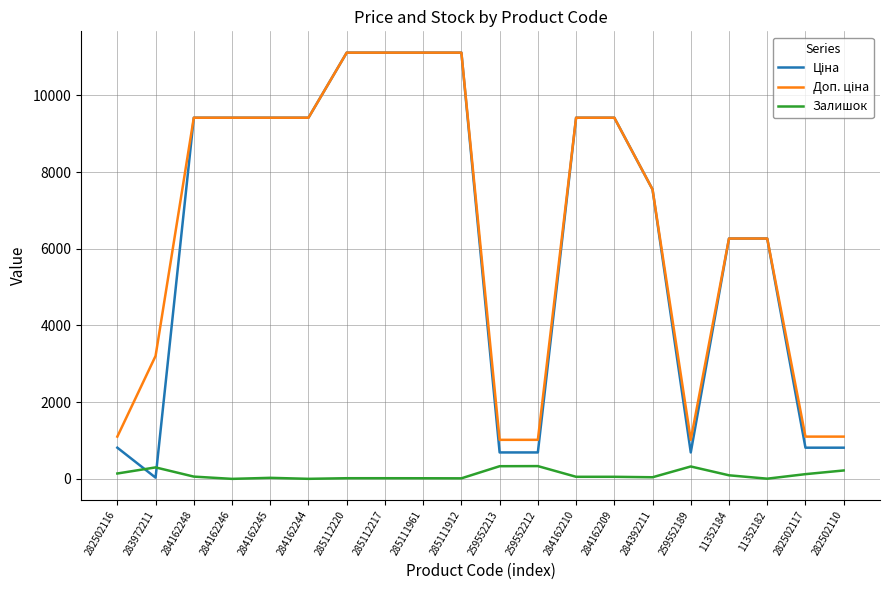

Does the chart have visible grid lines?

Yes